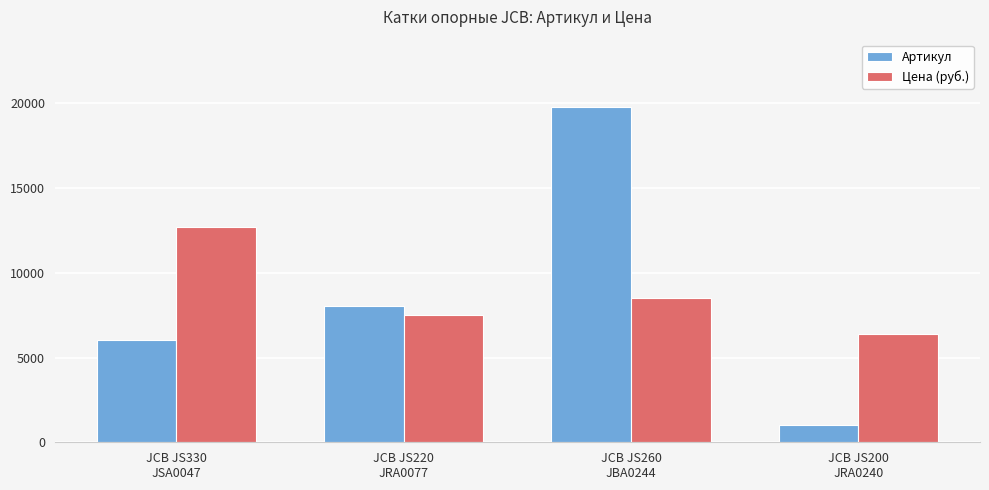

What is the label of the 3rd bar from the left?

JCB JS260
JBA0244